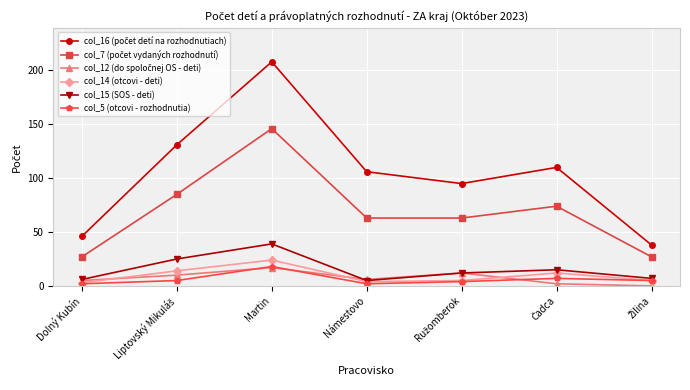

At which category is the sum across all series the highest?

Martin